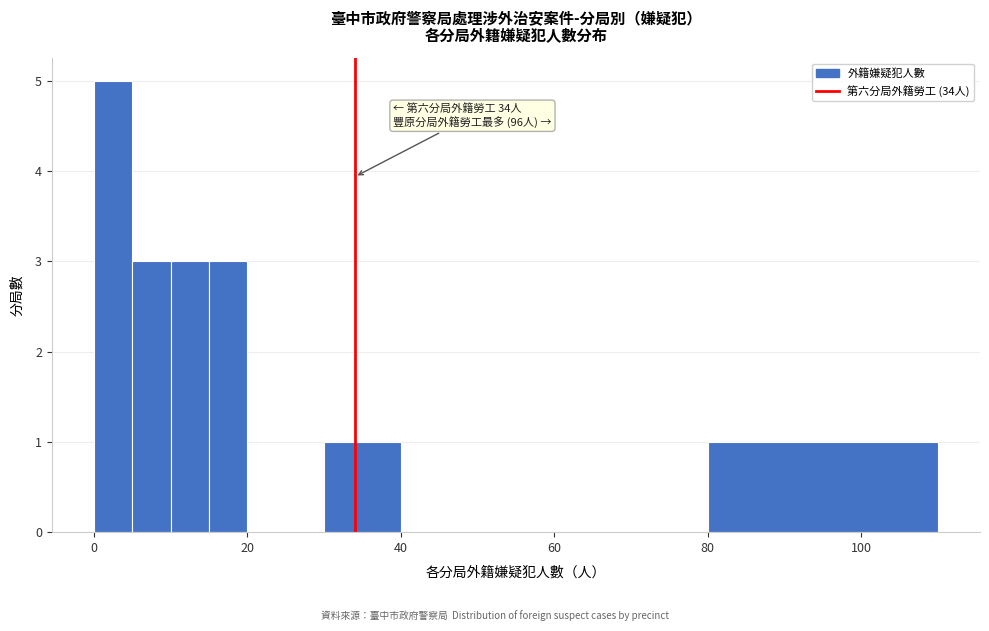

Read against the x-axis, roughly where is the centre of the tallest bar?

2